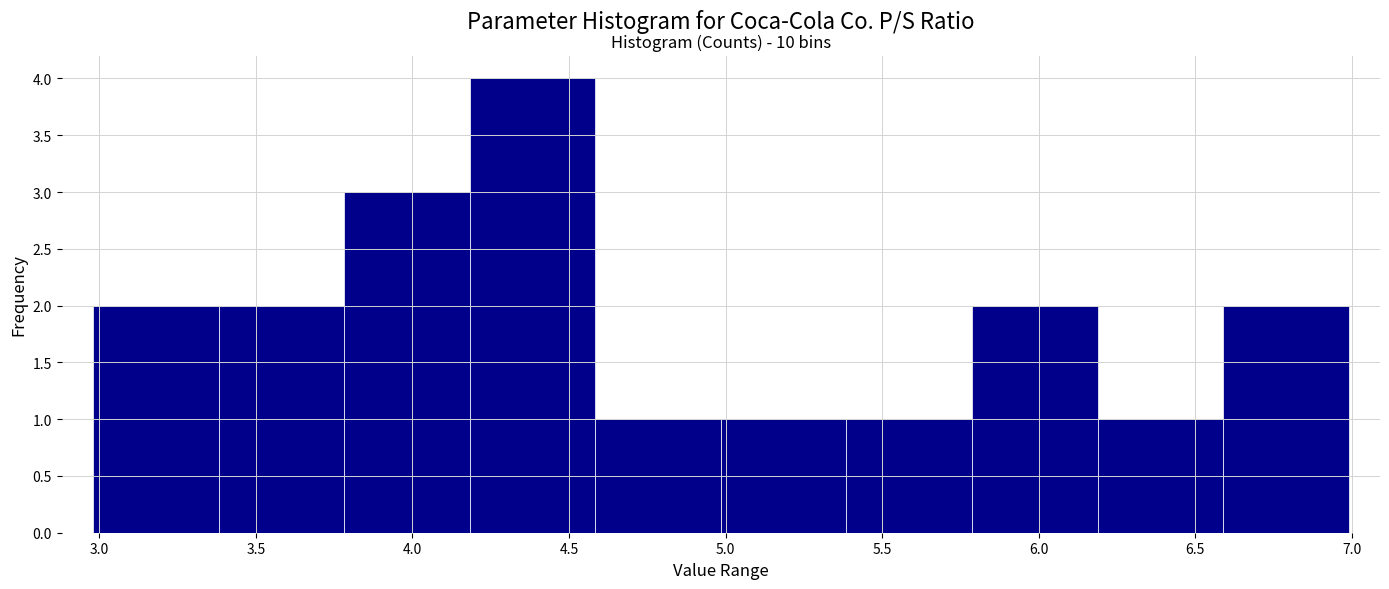

Over which range of the x-axis is the bar tallest?

4.2 to 4.6